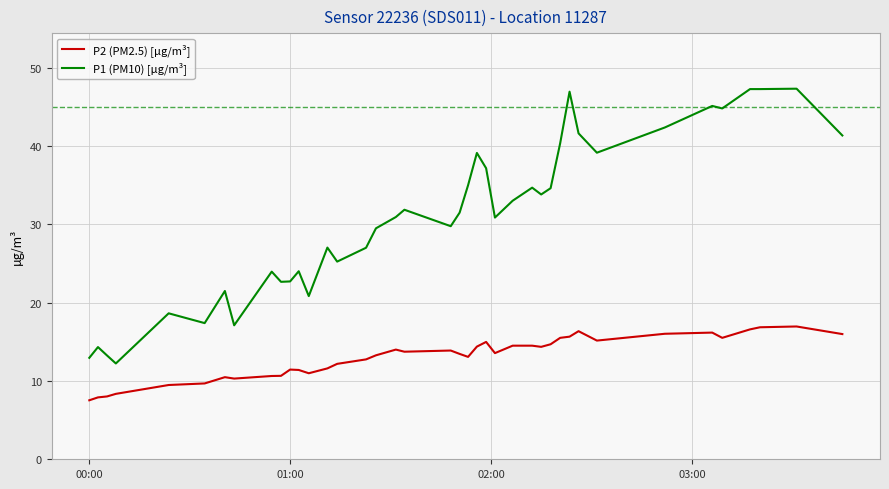

Rank the series by their maximum value, from highest to lowest.

P1 (PM10) [µg/m³], P2 (PM2.5) [µg/m³]